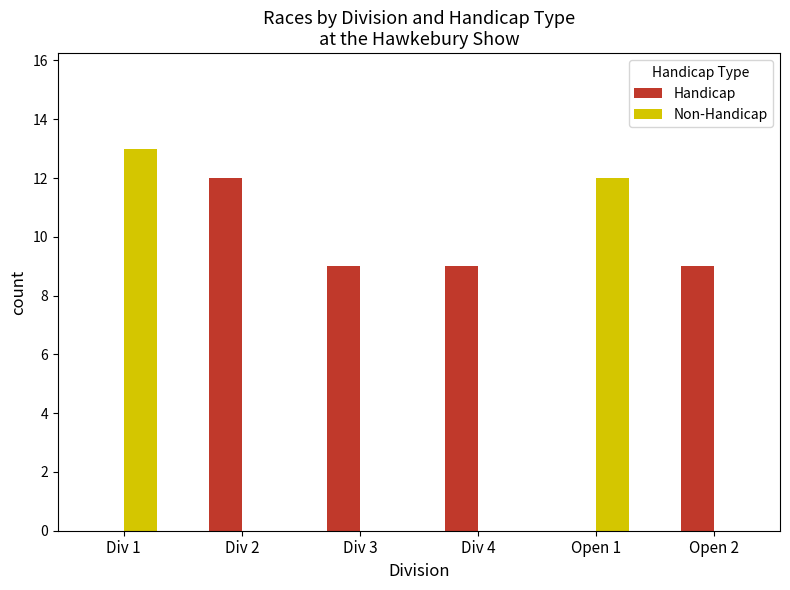

What is the approximate value of Handicap at Div 2?

12